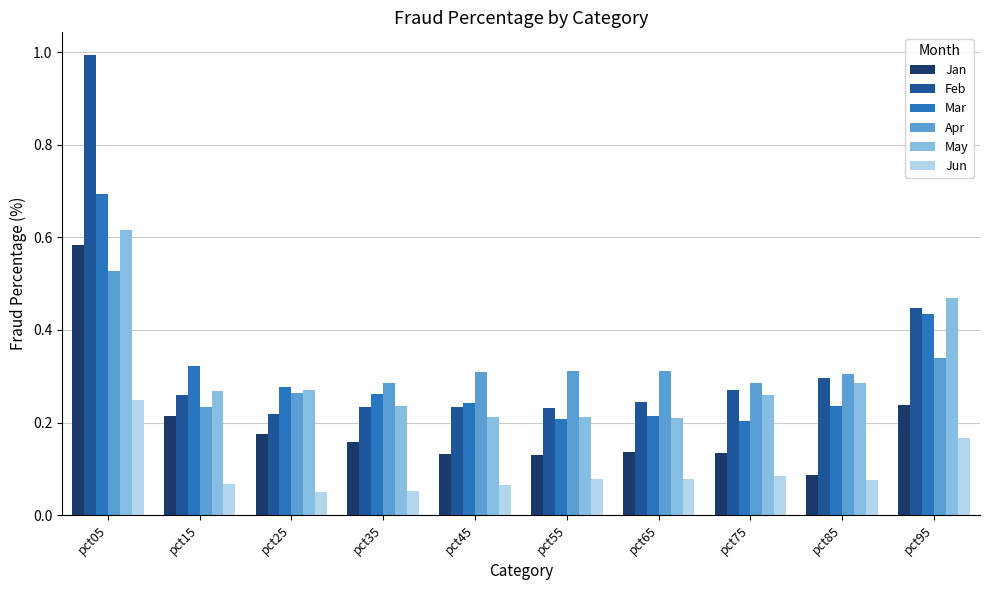

What is the greatest value displayed?

1.0